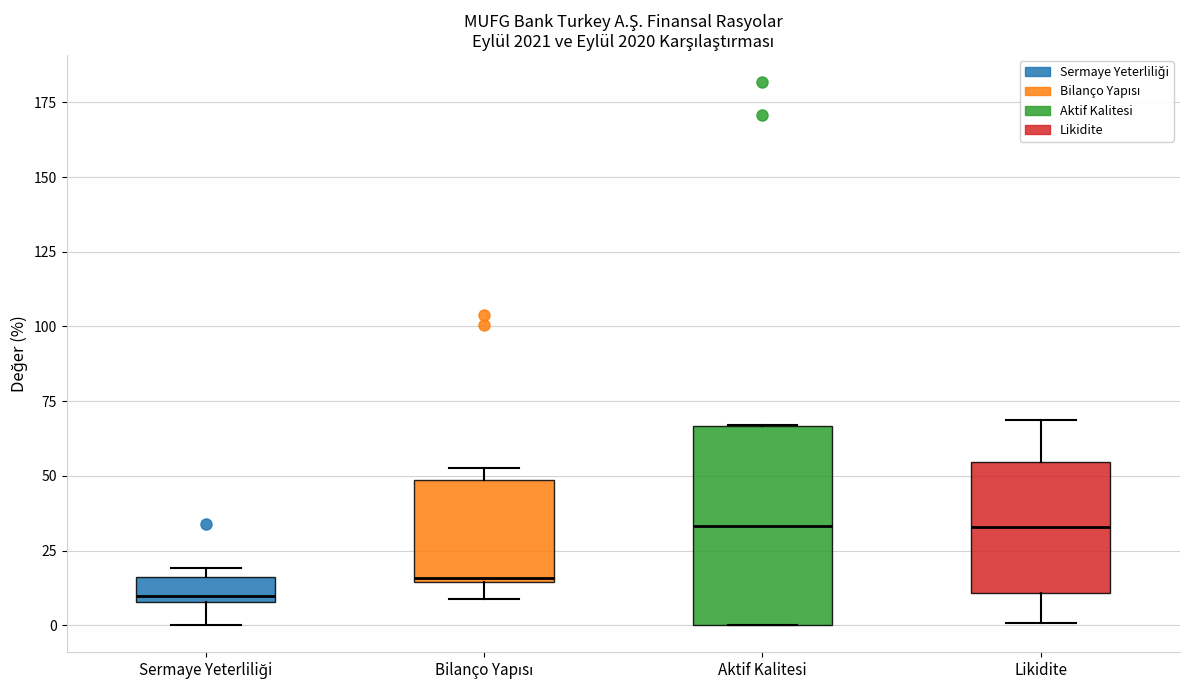

Where does the median line of the box for Aktif Kalitesi sit on the y-axis? The values are not printed on the chart, so give them approximately, as read against the axis.

35